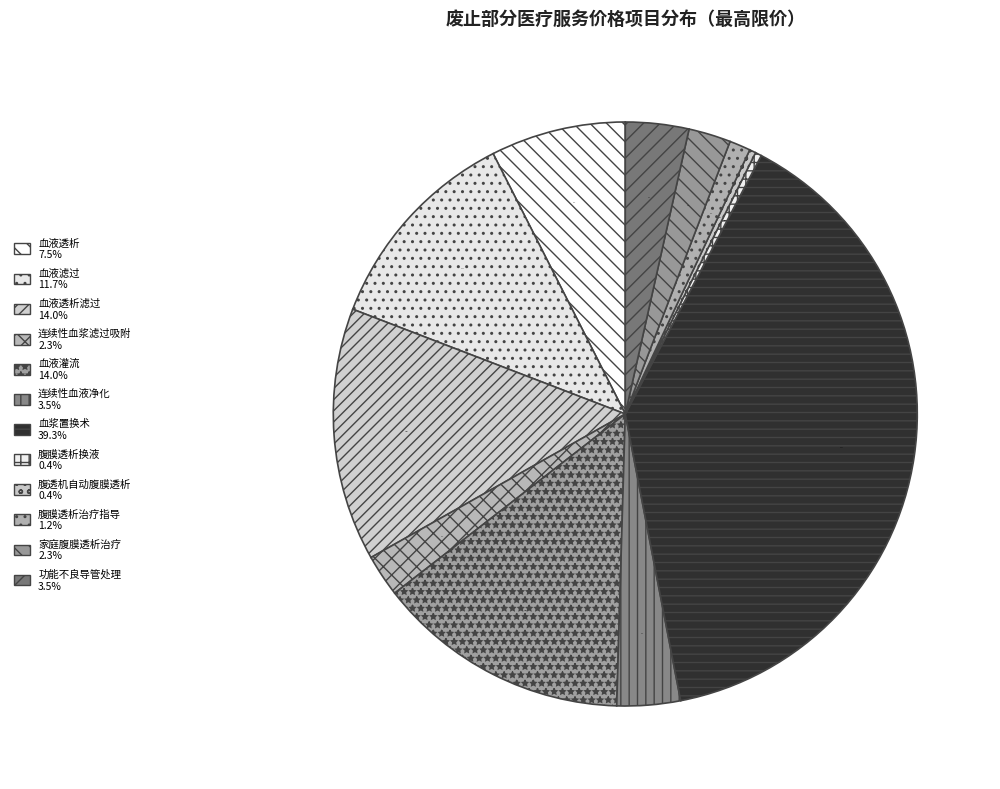

Is there a majority slice in this chart?

No